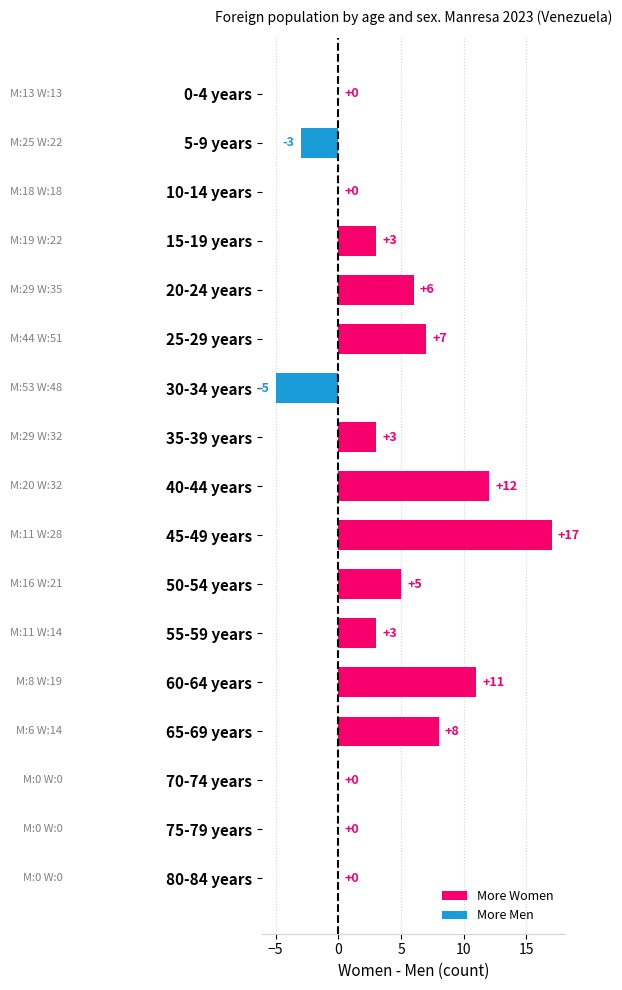

What is the greatest value displayed?

17